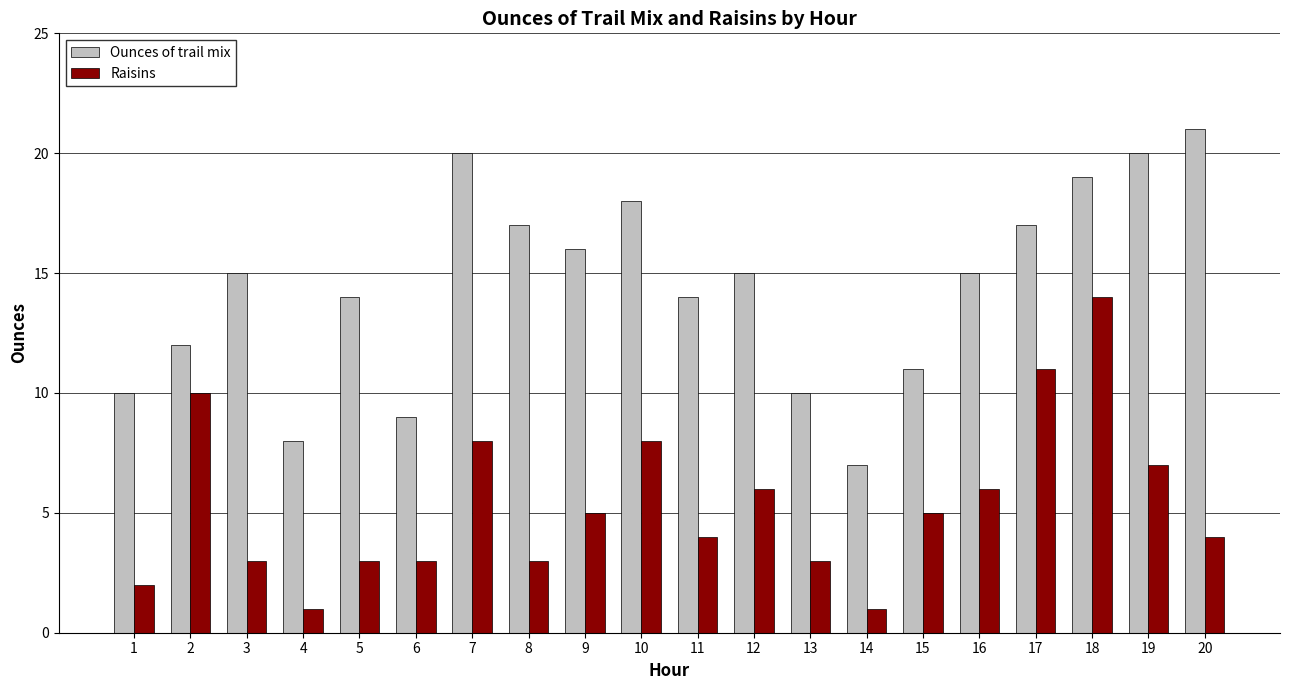

Reading left to right, what are all the values shown in this chart?

Ounces of trail mix: 1=10	2=12	3=15	4=8	5=14	6=9	7=20	8=17	9=16	10=18	11=14	12=15	13=10	14=7	15=11	16=15	17=17	18=19	19=20	20=21
Raisins: 1=2	2=10	3=3	4=1	5=3	6=3	7=8	8=3	9=5	10=8	11=4	12=6	13=3	14=1	15=5	16=6	17=11	18=14	19=7	20=4